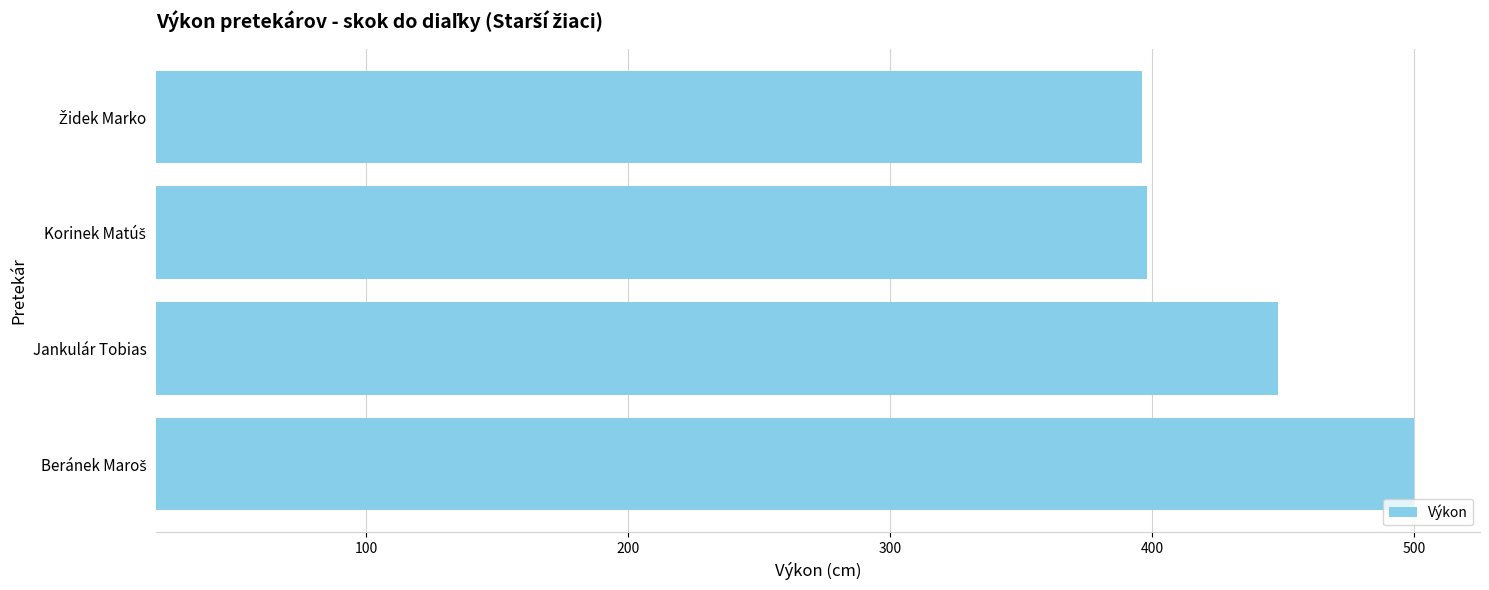

How many data points are less than 448?

2